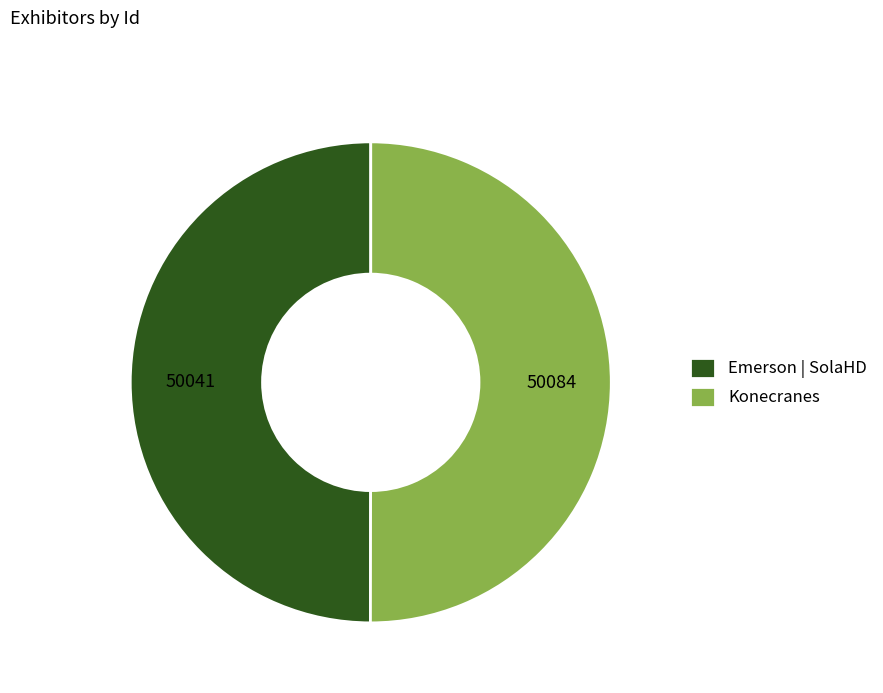

Do Konecranes and Emerson | SolaHD together represent more than half of the pie?

Yes